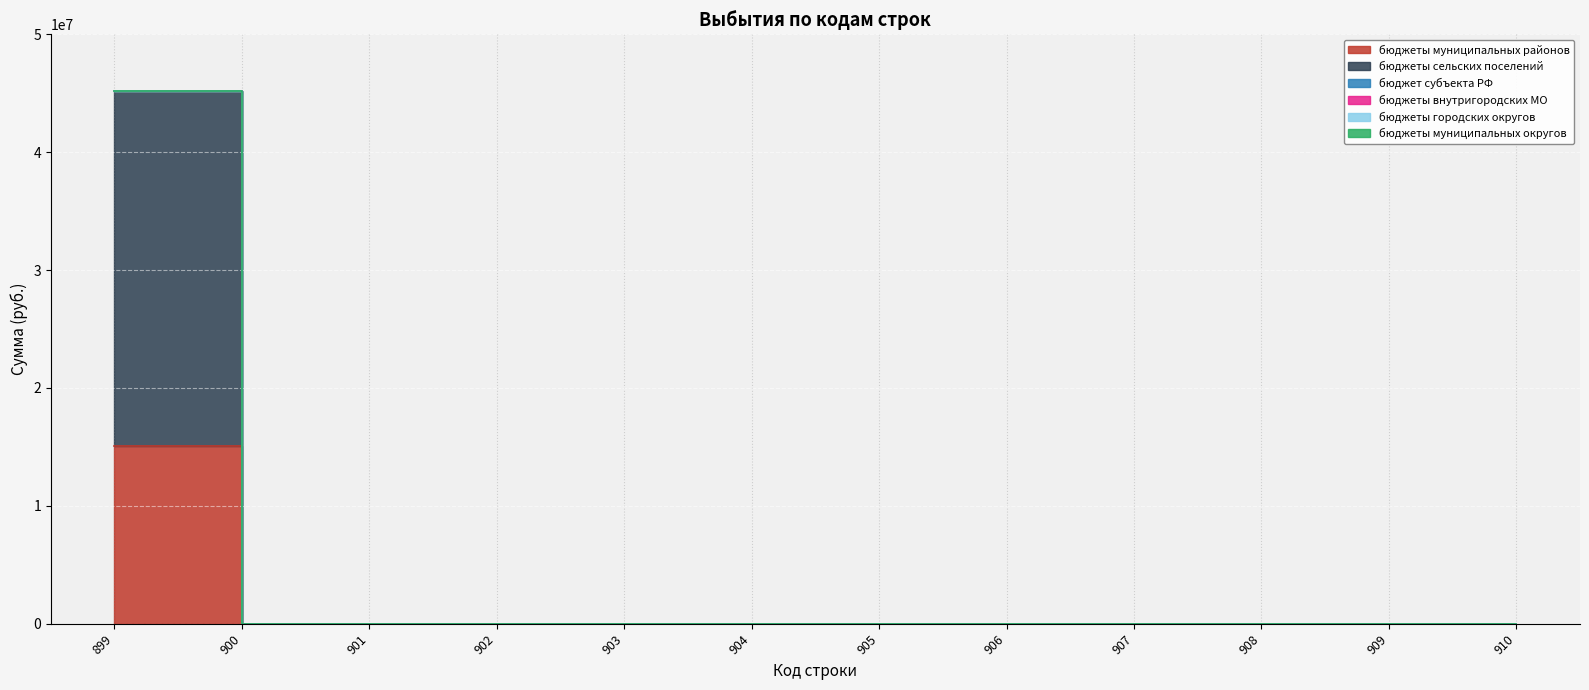

Rank the categories by бюджеты внутригородских МО value from lowest to highest.

899, 900, 901, 902, 903, 904, 905, 906, 907, 908, 909, 910